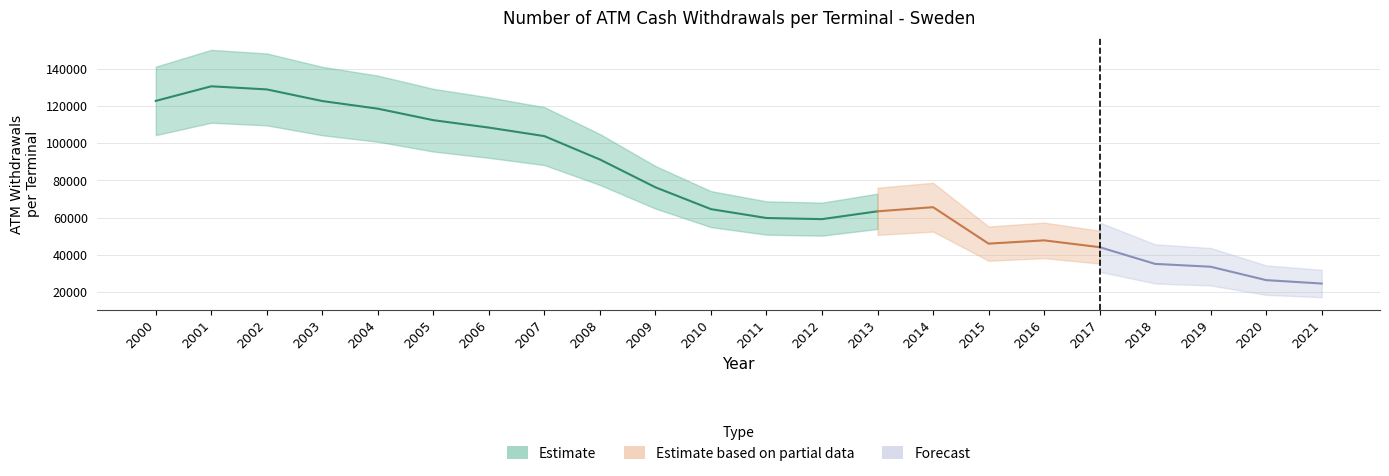

Which category has the highest value across all series?

2001